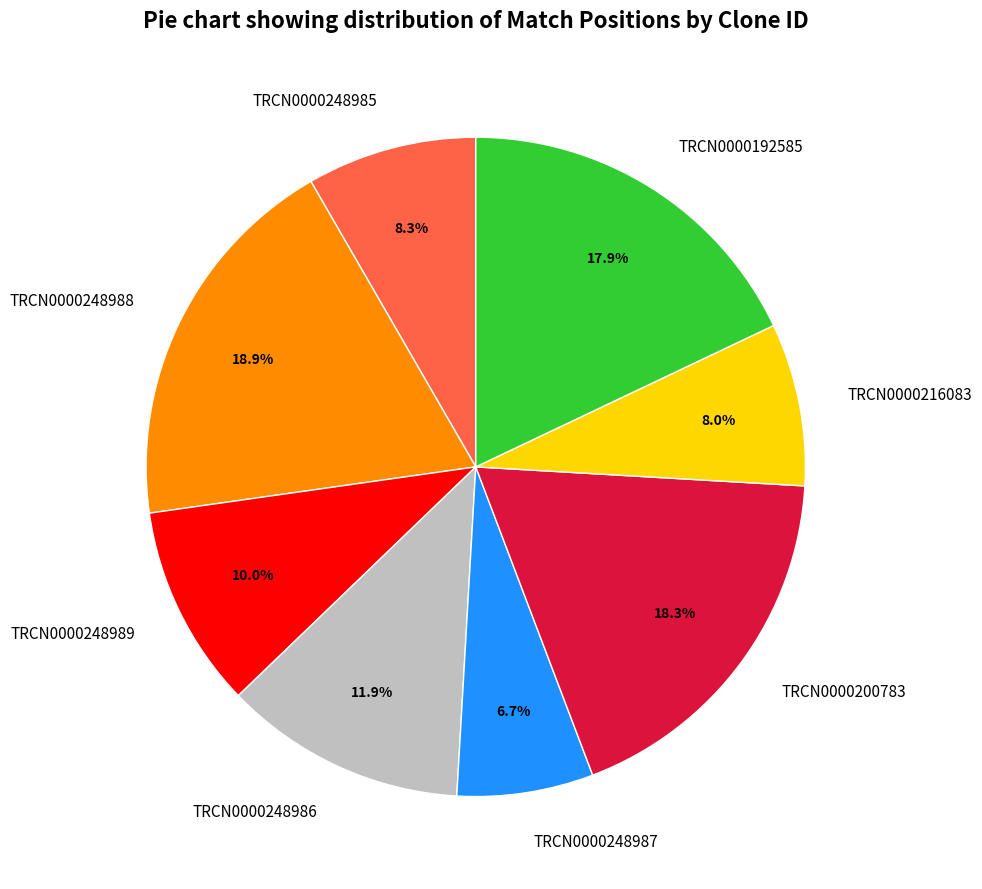

How many slices are in this pie chart?

8